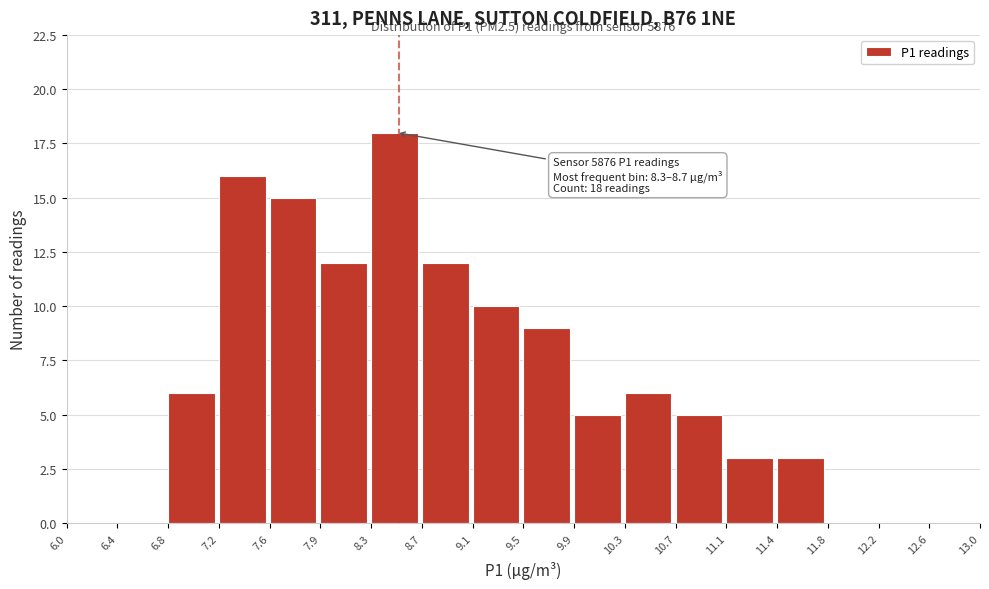

Which range on the x-axis has the tallest bar?

8.3 to 8.7